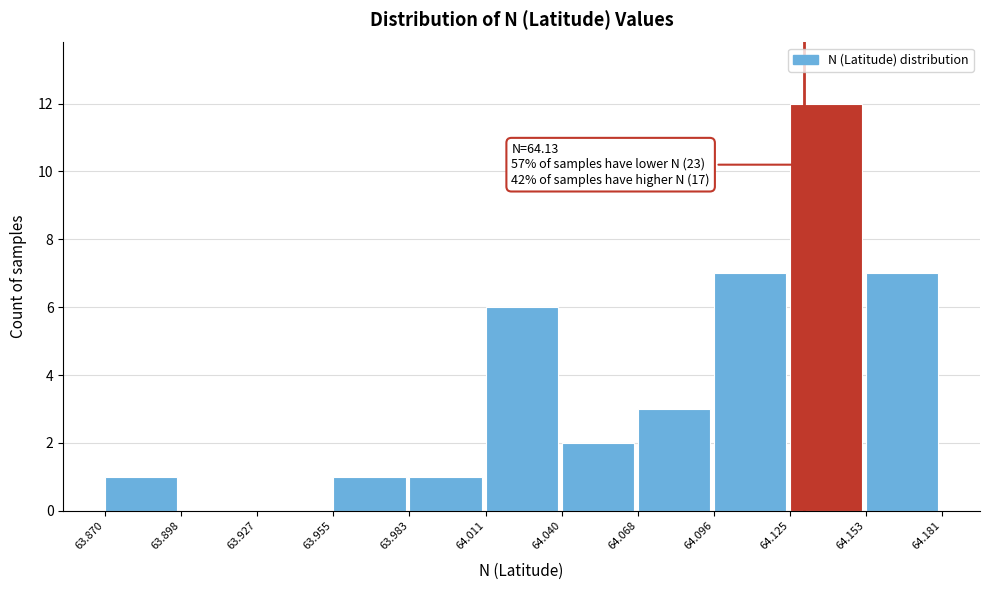

Which range on the x-axis has the tallest bar?

64.125 to 64.153